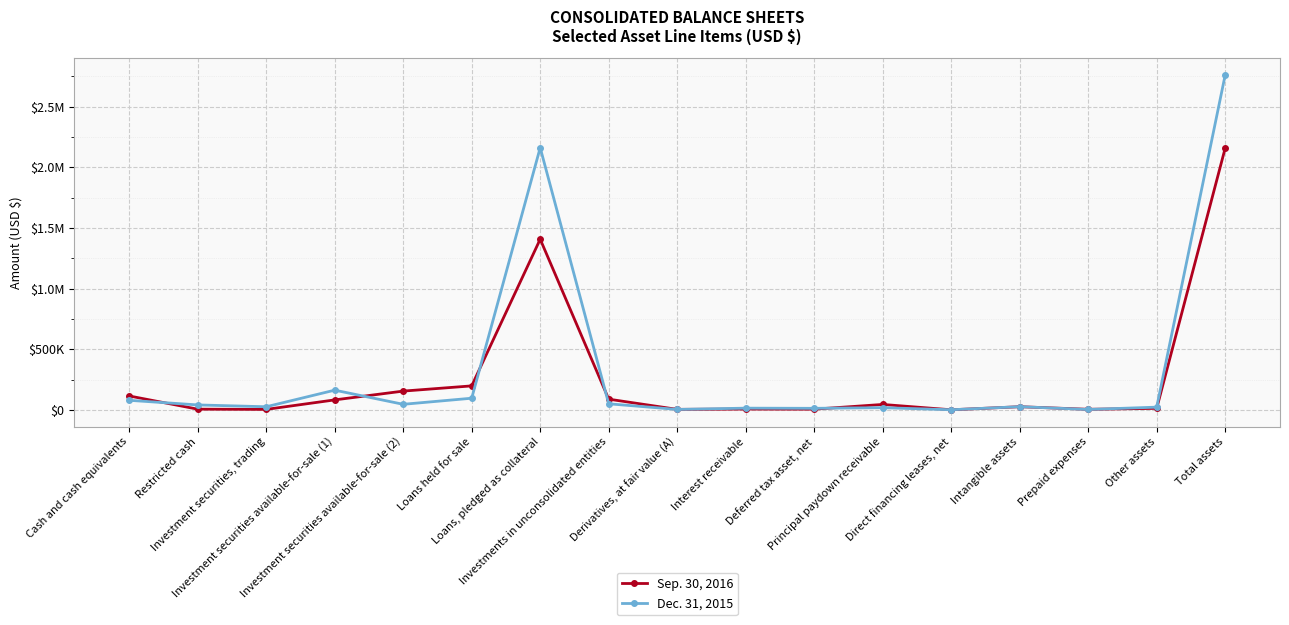

What are all the series names shown in the legend?

Sep. 30, 2016, Dec. 31, 2015